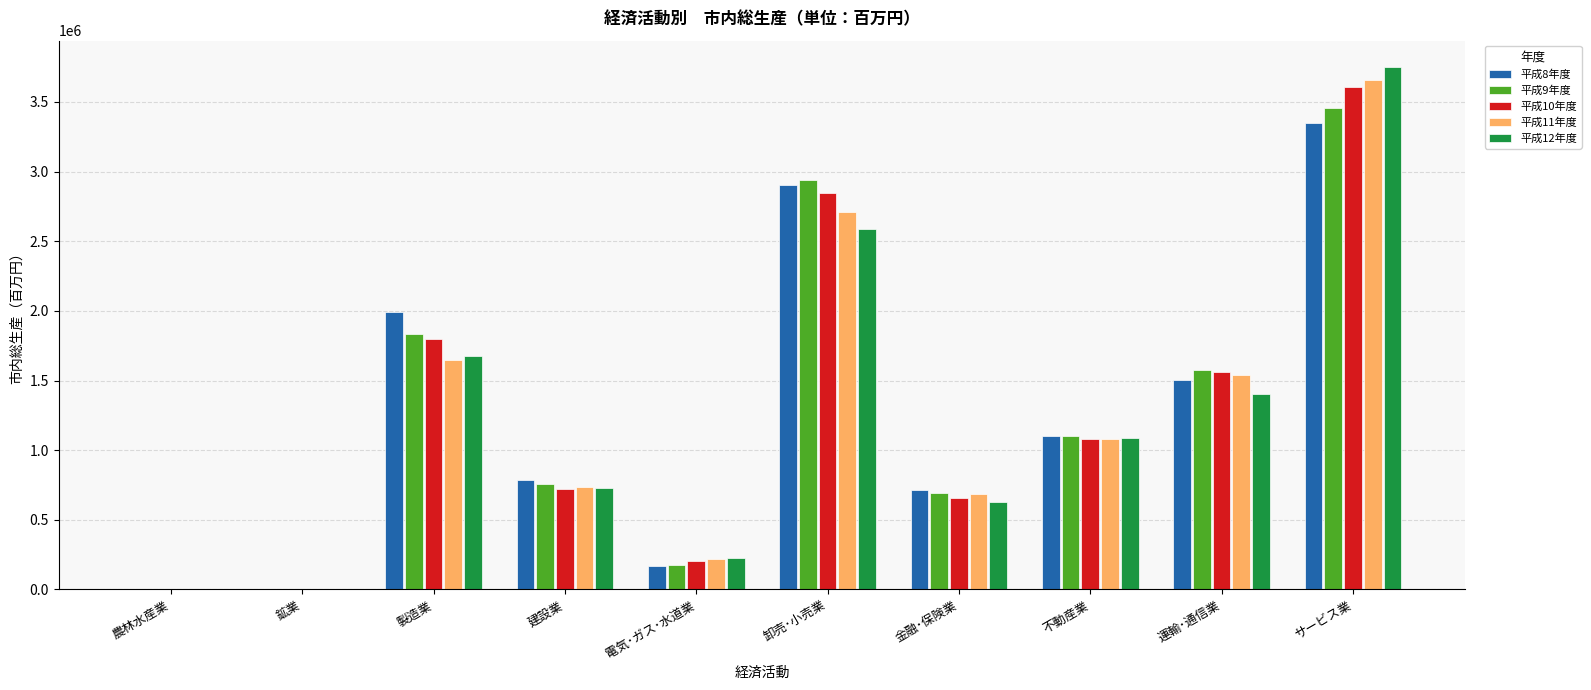

The value of 平成11年度 at サービス業 is 2069099. True or false?

False